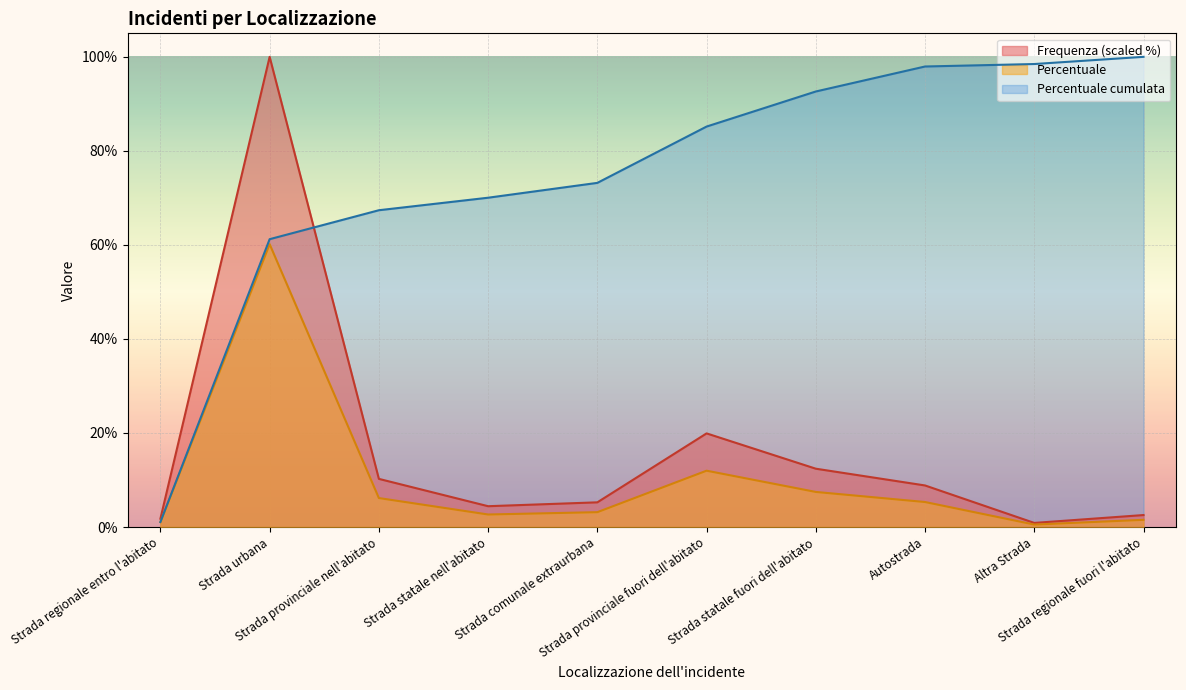

Between Strada urbana and Strada regionale fuori l'abitato, which is larger?

Strada urbana